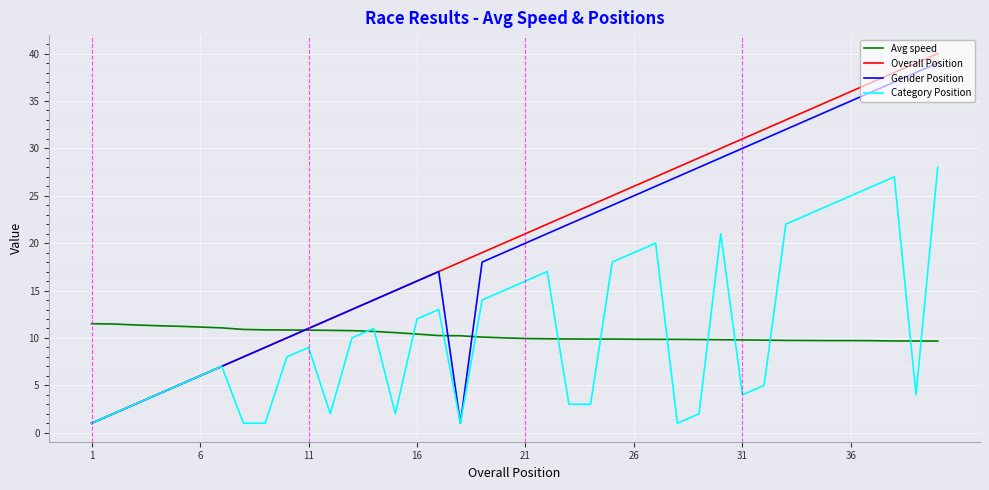

What is the minimum value shown in the chart?

1.0